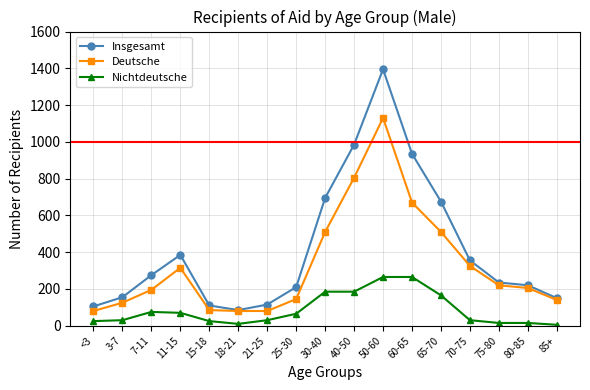

The Insgesamt series shows 355 at 70-75. True or false?

True